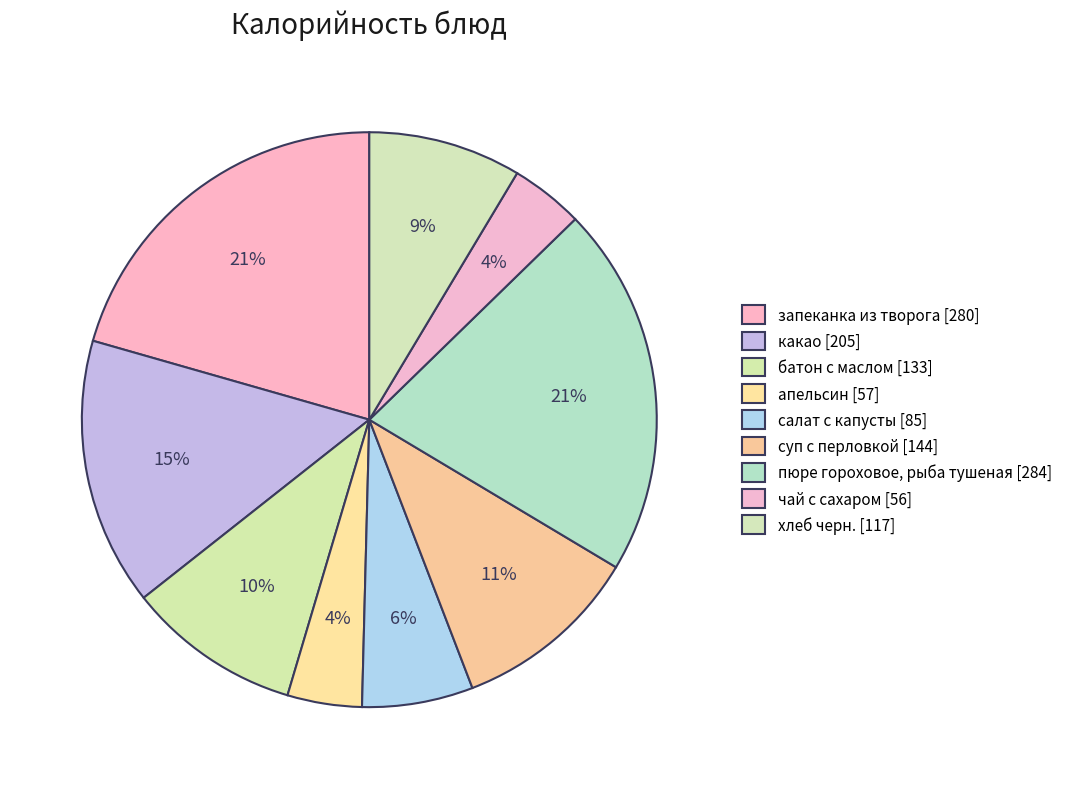

Which category has the smallest portion of the pie?

чай с сахаром